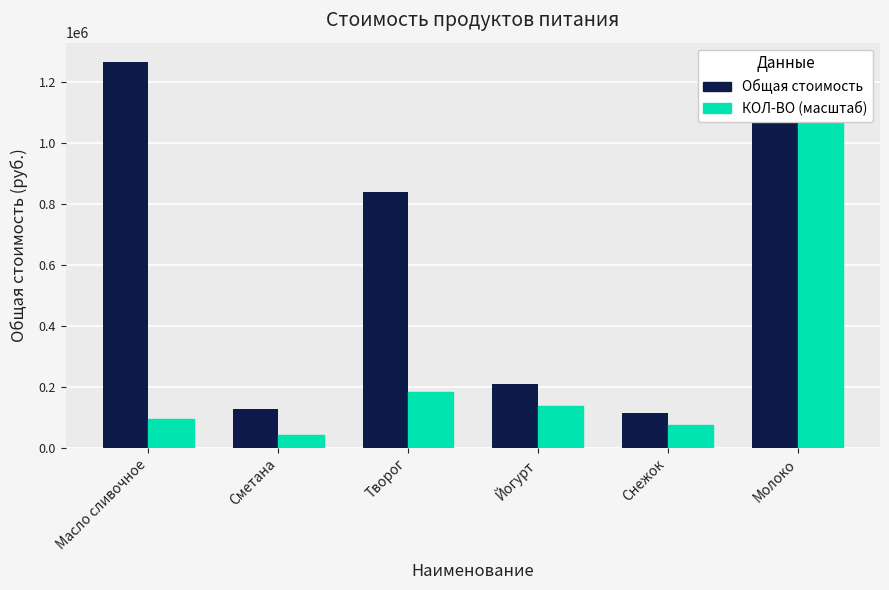

Are the bars horizontal?

No